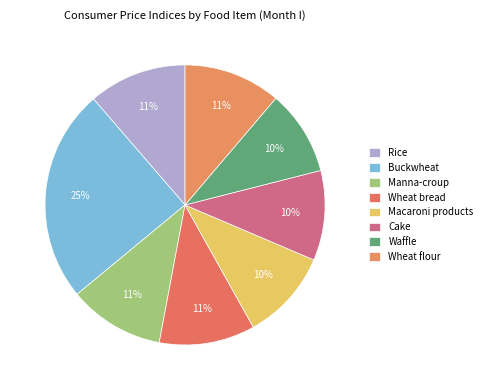

What percentage is NOT represented by Macaroni products?

89.5%